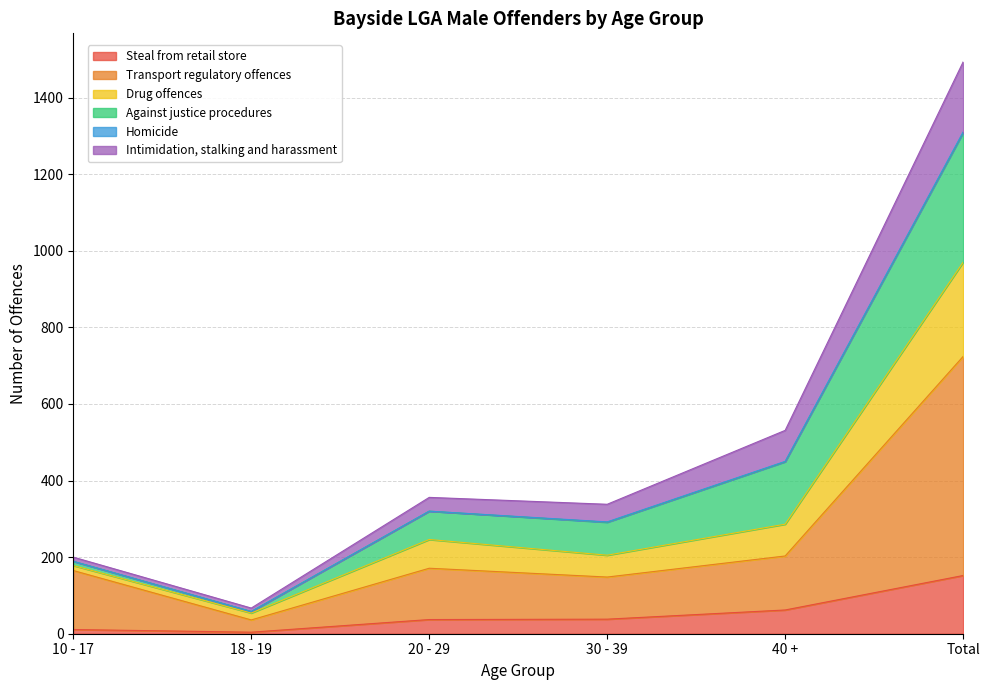

At which category is the sum across all series the highest?

Total